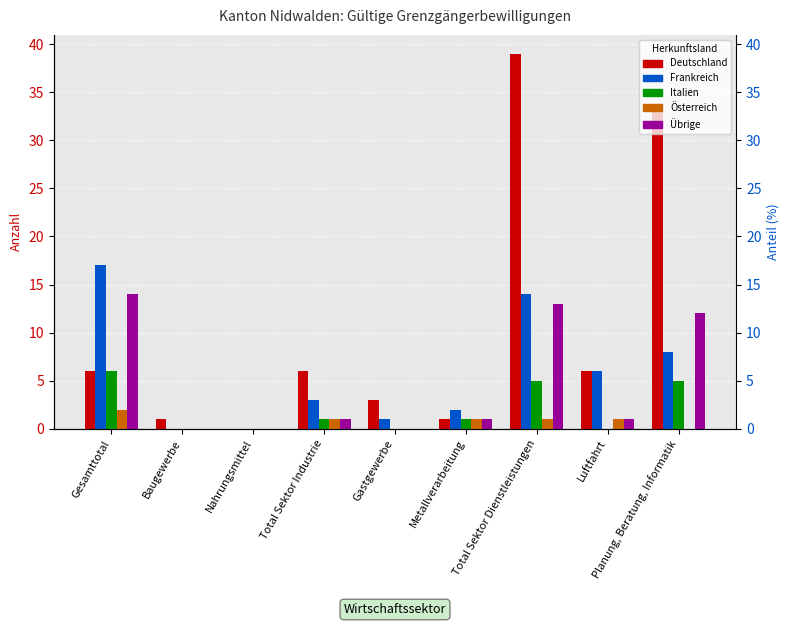

How many data points in Italien are less than 1?

4